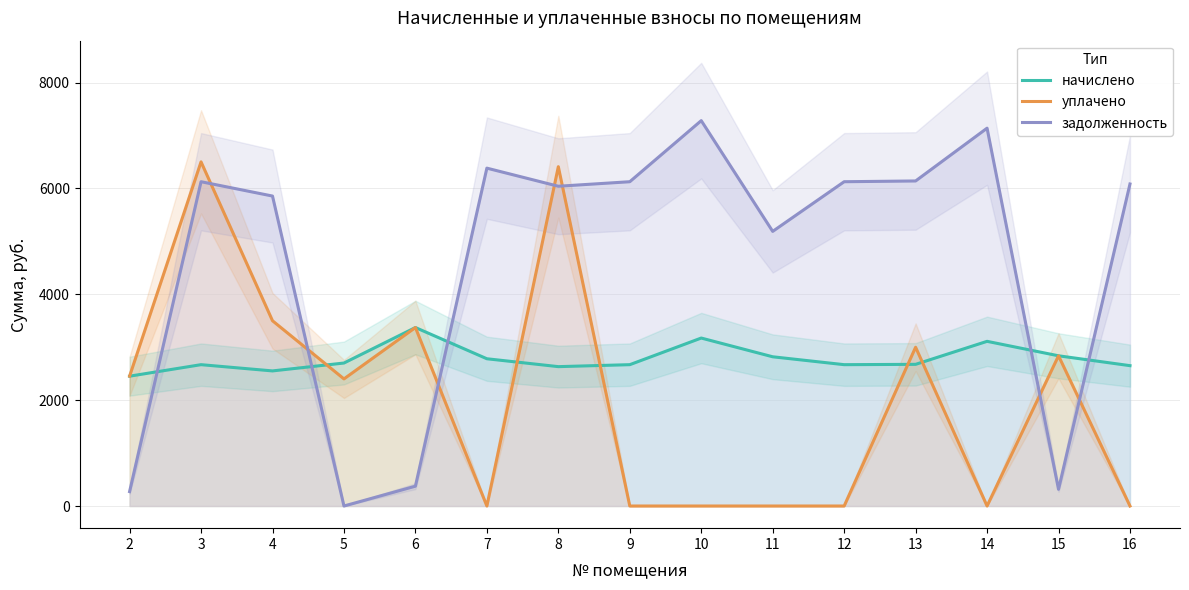

At how many categories does at least one series exceed 2863?

12